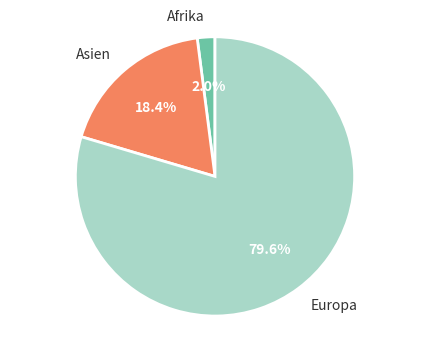

Which slice is the largest?

Europa